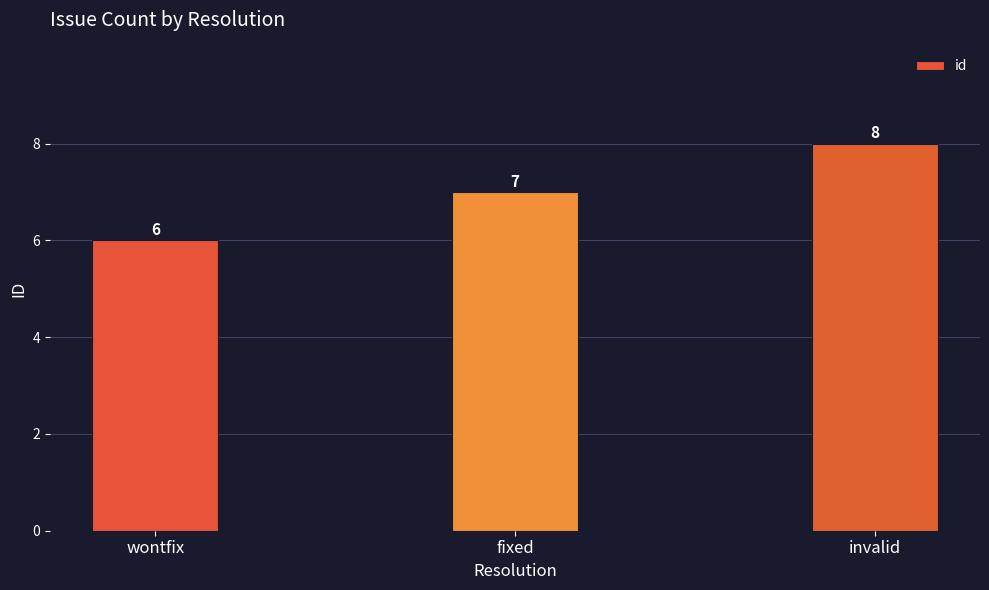

True or false: the data shows 6 at wontfix.

True